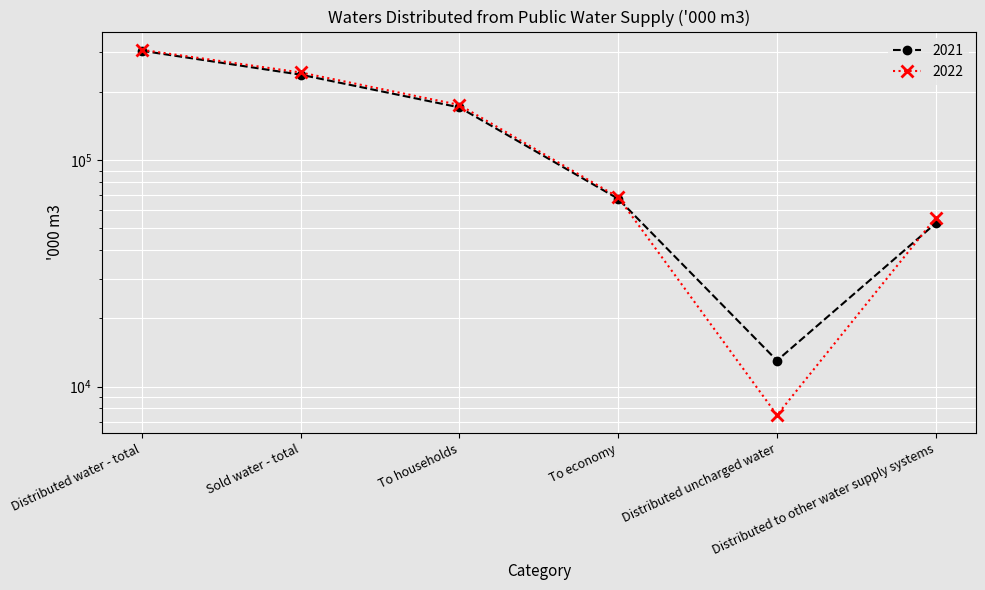

What is the label of the 4th point from the left?

To economy